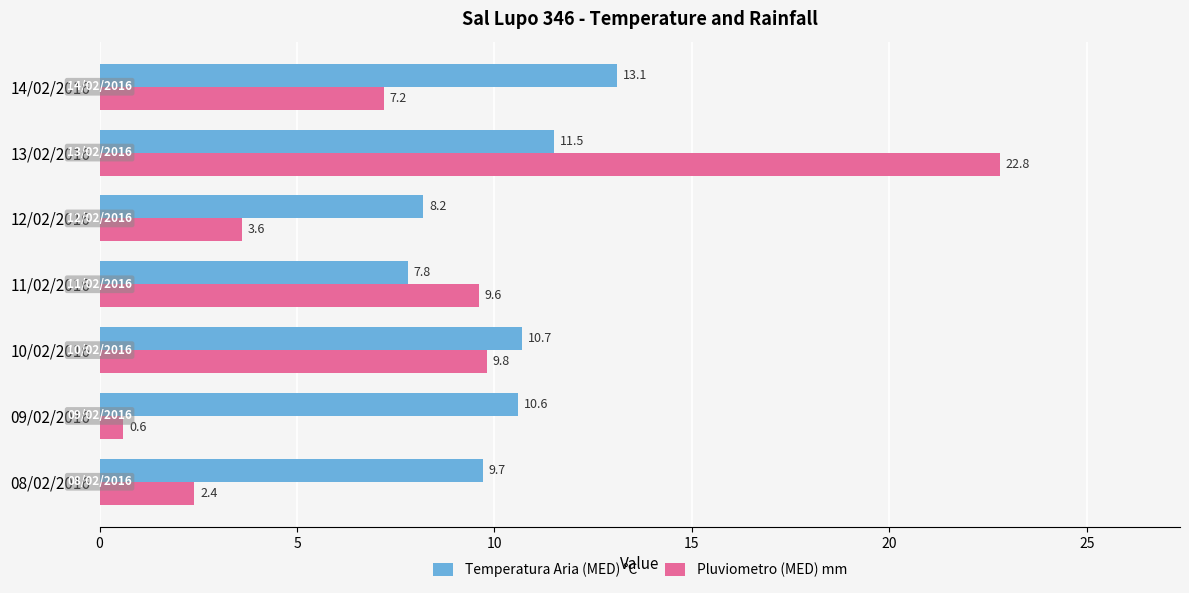

List the labels in order of Pluviometro (MED) mm value, smallest first.

09/02/2016, 08/02/2016, 12/02/2016, 14/02/2016, 11/02/2016, 10/02/2016, 13/02/2016